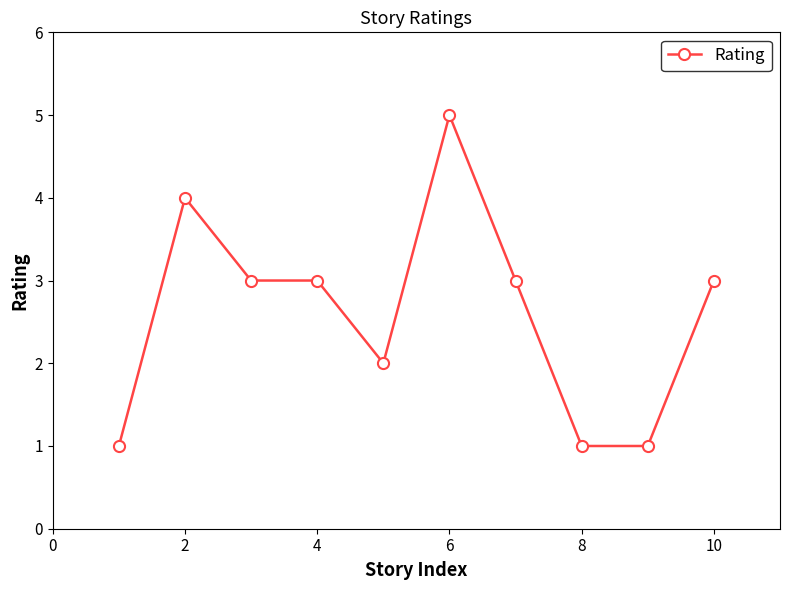

What is the difference between the second highest and second lowest values?

3